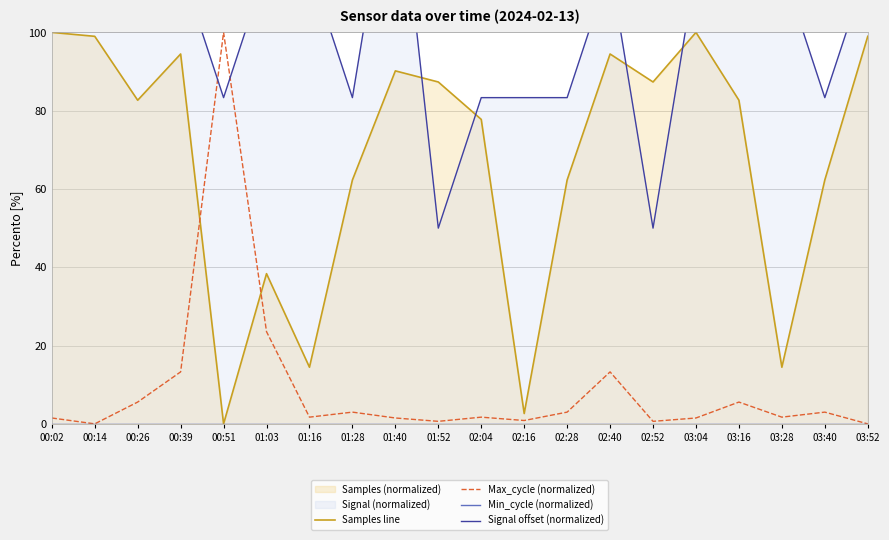

The value of Samples line at 01:40 is 90.2. True or false?

True